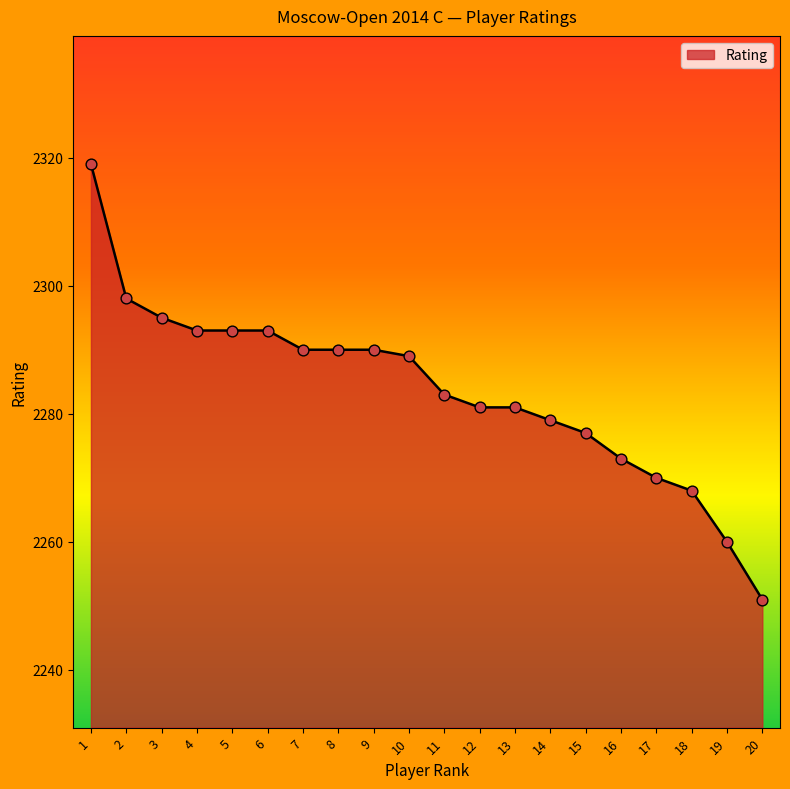

Which has a higher value, 19 or 5?

5